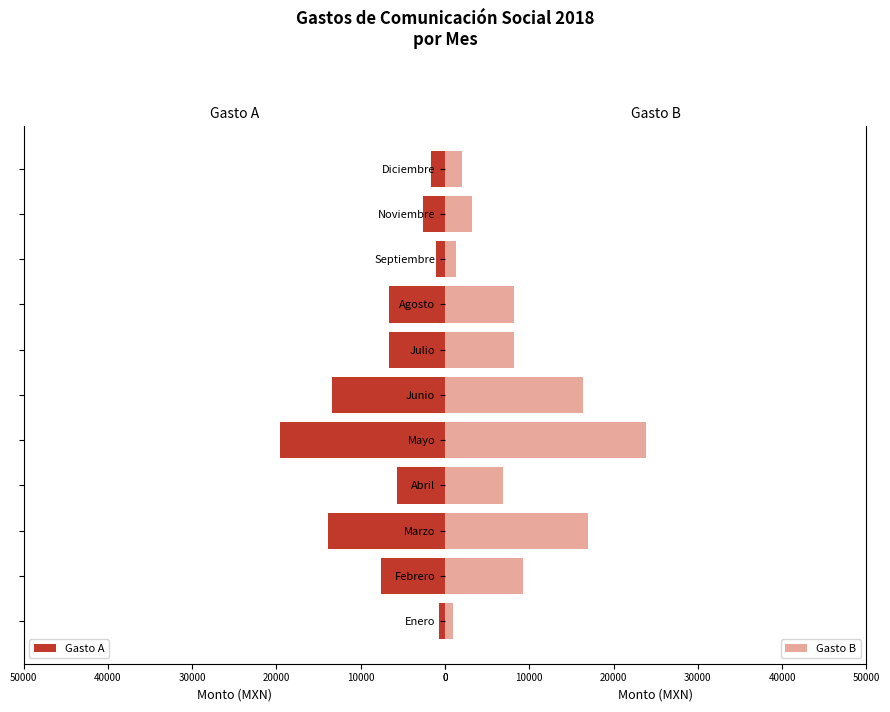

Which series has the largest total across all categories?

Gasto B